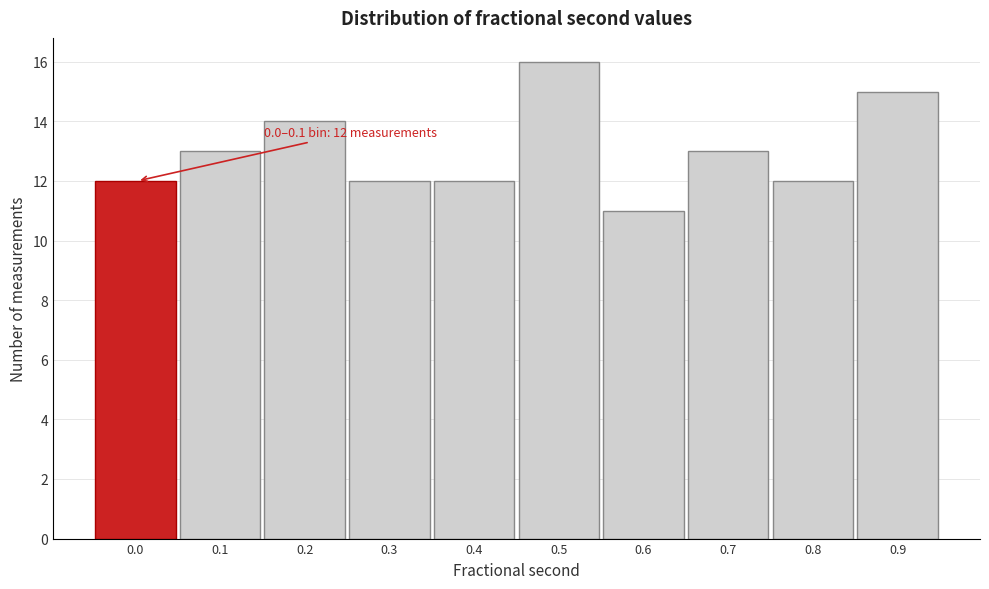

Reading right to left, extract all data points from this chart.

0.9=15	0.8=12	0.7=13	0.6=11	0.5=16	0.4=12	0.3=12	0.2=14	0.1=13	0.0=12